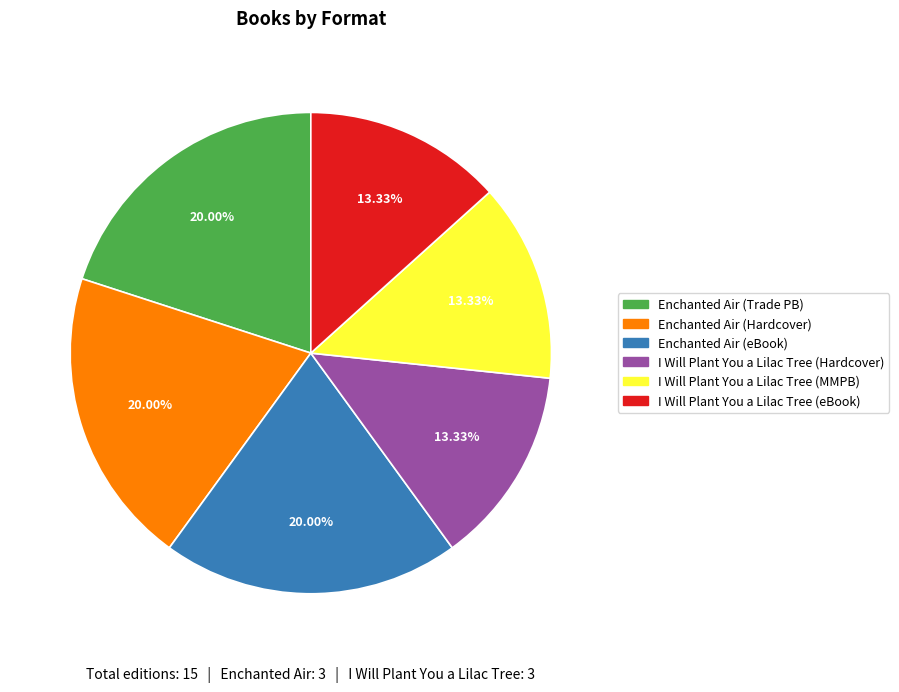

Does any single category account for the majority?

No